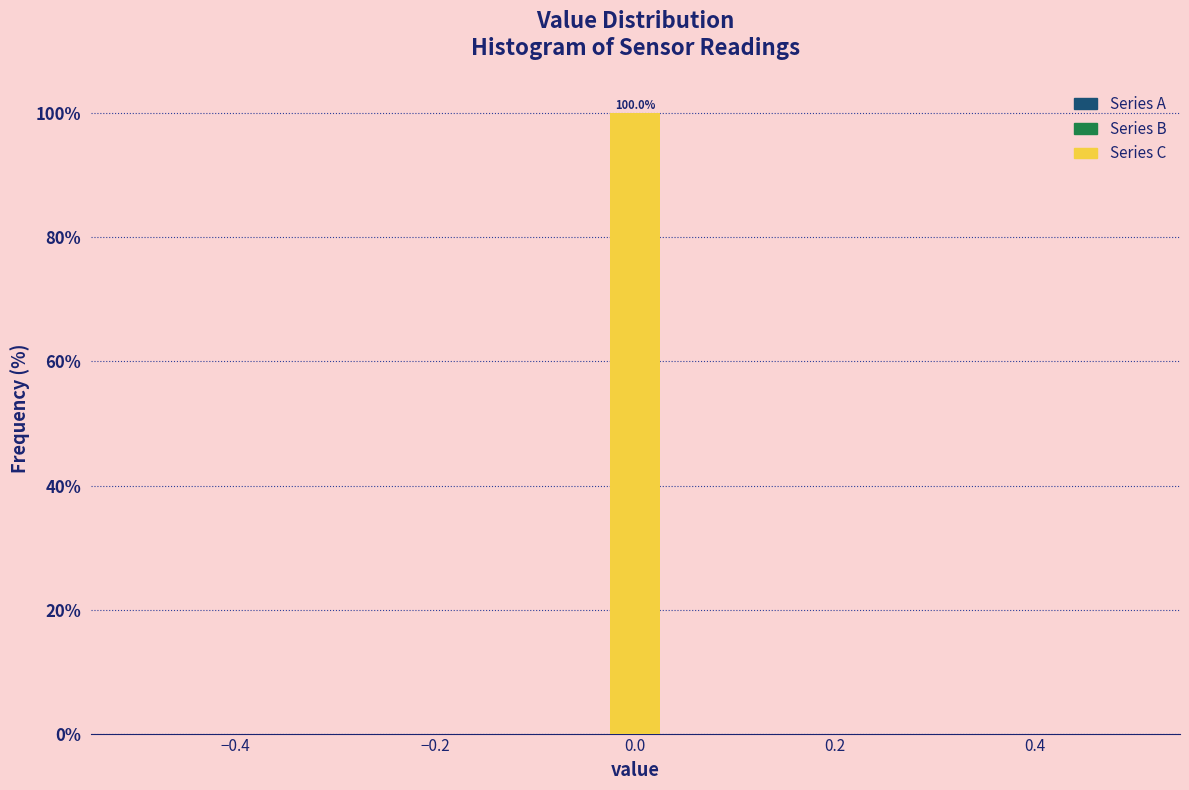

Around what value on the x-axis is the tallest bar? Give the approximate position of its centre, as read against the axis.

0.00